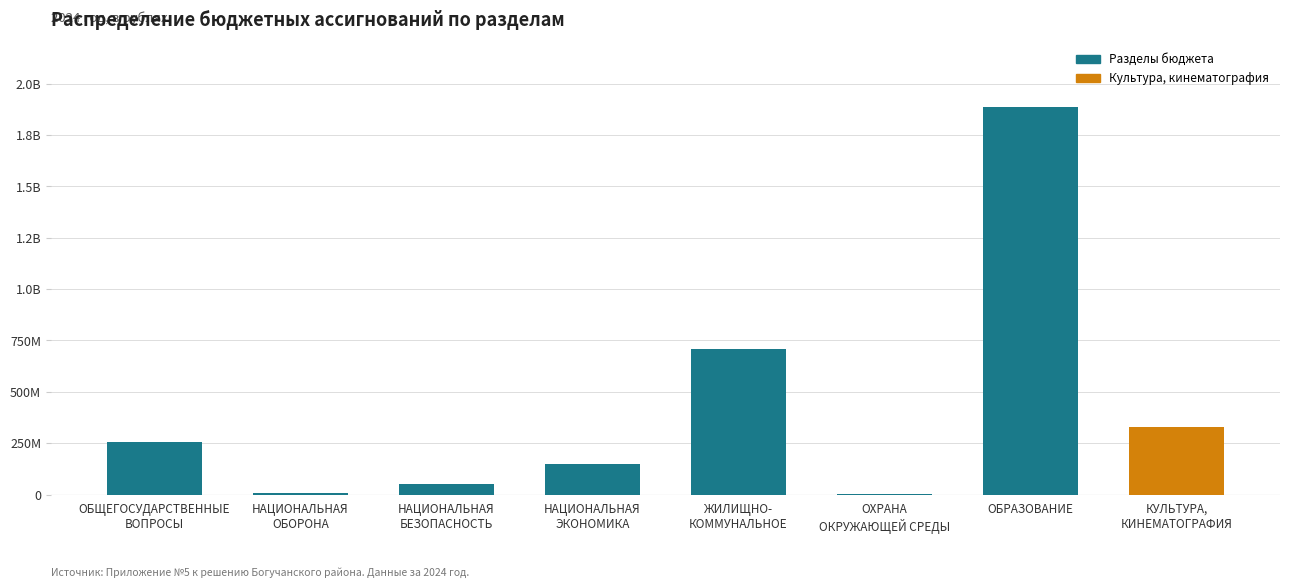

Are the bars horizontal?

No